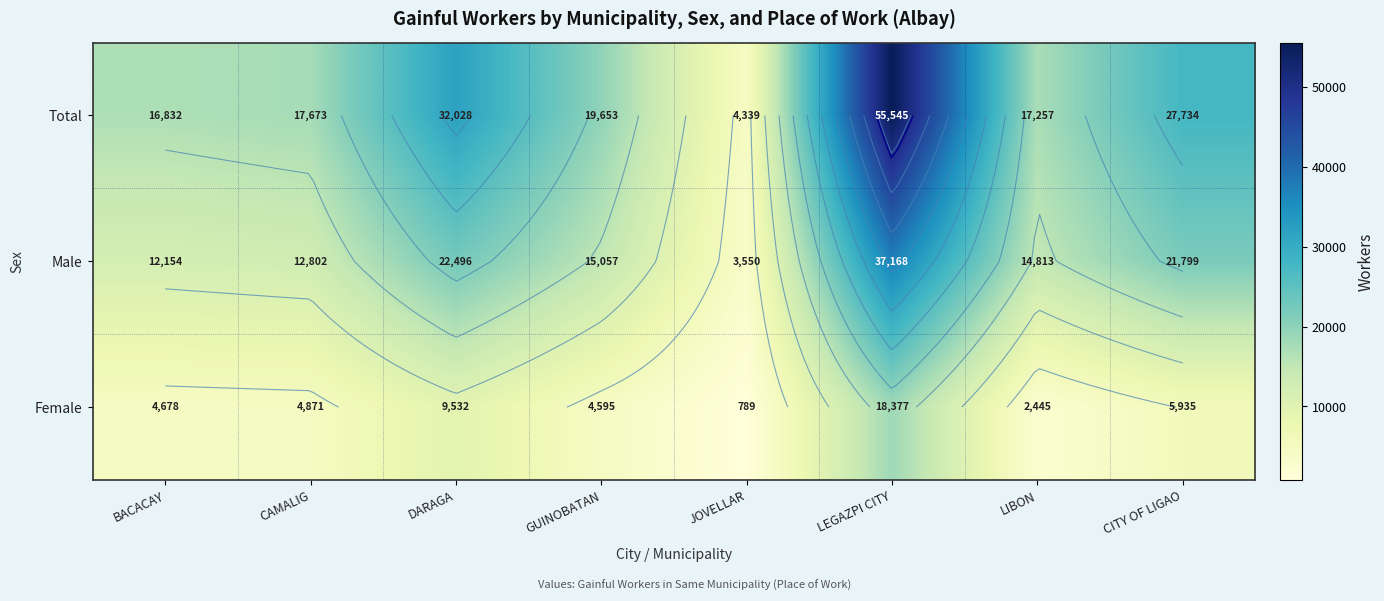

Rank the series by their maximum value, from highest to lowest.

Total, Male, Female